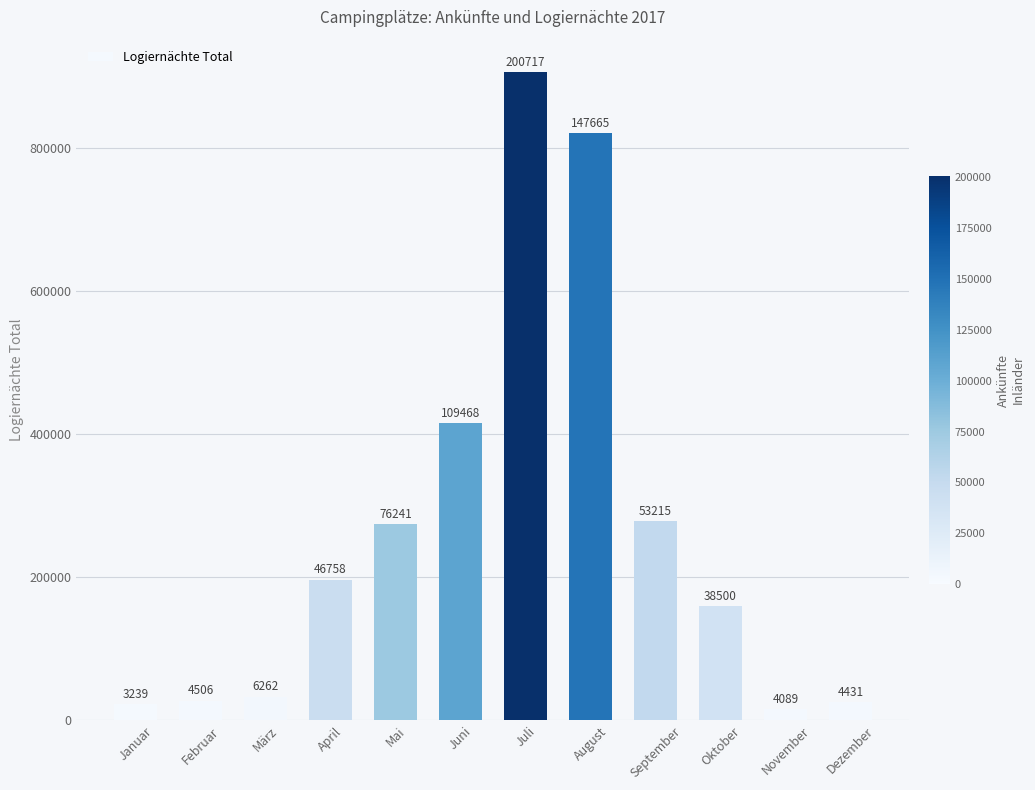

Reading right to left, list all the values displayed in this chart.

Dezember=25101.3	November=15814.5	Oktober=159412.1	September=278637.8	August=820031.4	Juli=905608.9	Juni=415121.8	Mai=273915.5	April=196578.6	März=32976.4	Februar=27392.3	Januar=23081.4